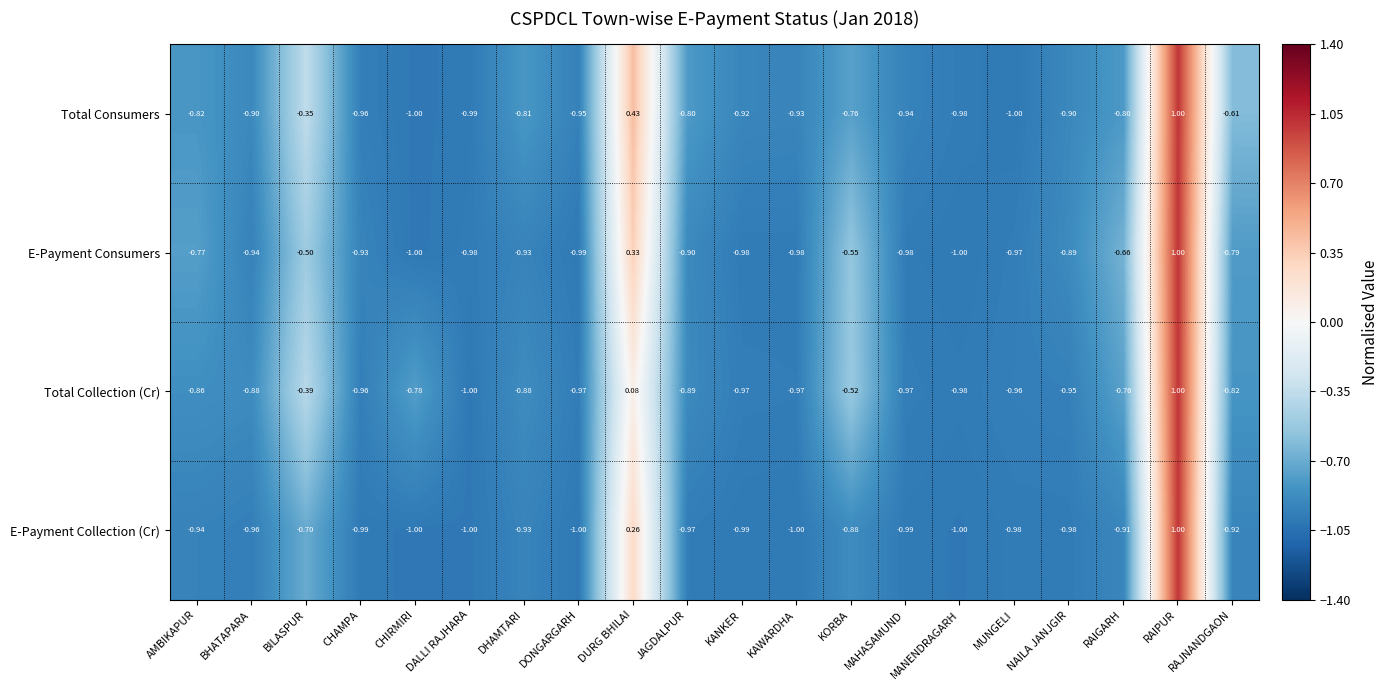

Which series has the largest total across all categories?

Total Consumers